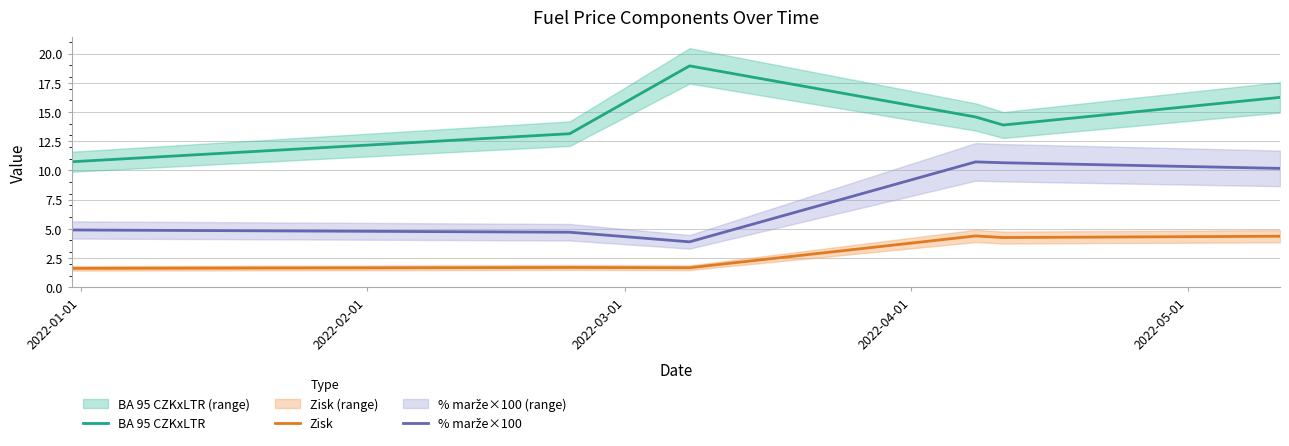

True or false: BA 95 CZKxLTR and Zisk cross at least once.

False